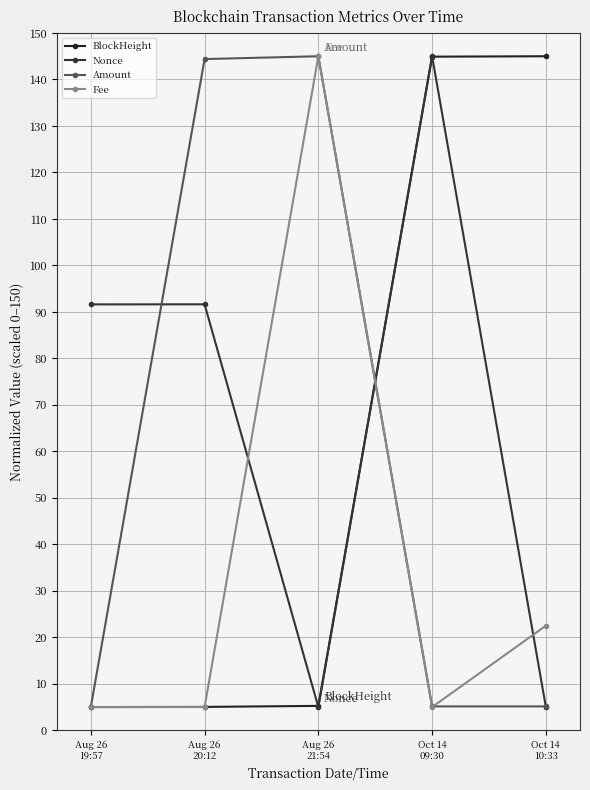

True or false: Fee has more than 0 points higher than both neighbors.

True